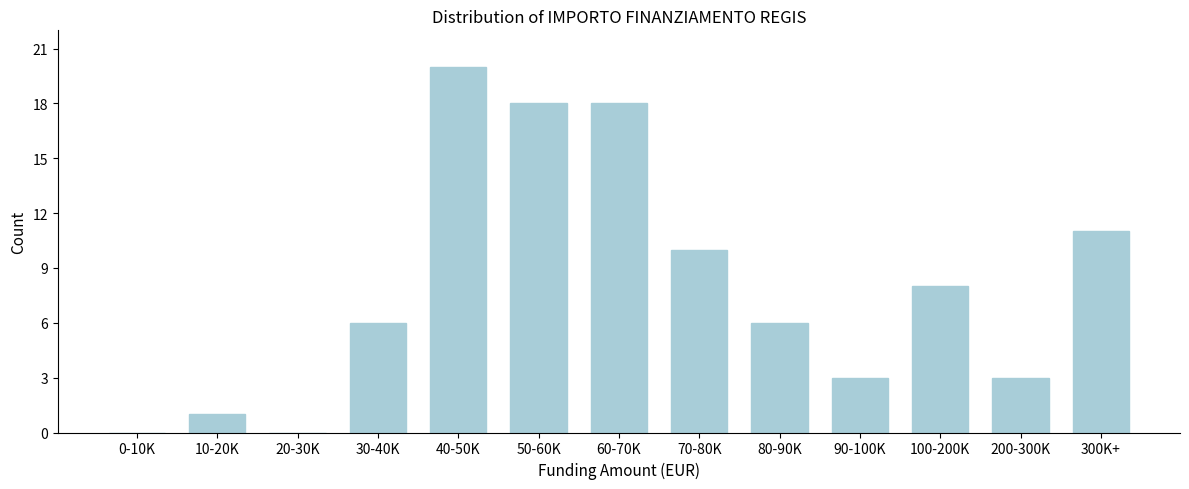

Reading left to right, extract all data points from this chart.

0-10K=0	10-20K=1	20-30K=0	30-40K=6	40-50K=20	50-60K=18	60-70K=18	70-80K=10	80-90K=6	90-100K=3	100-200K=8	200-300K=3	300K+=11